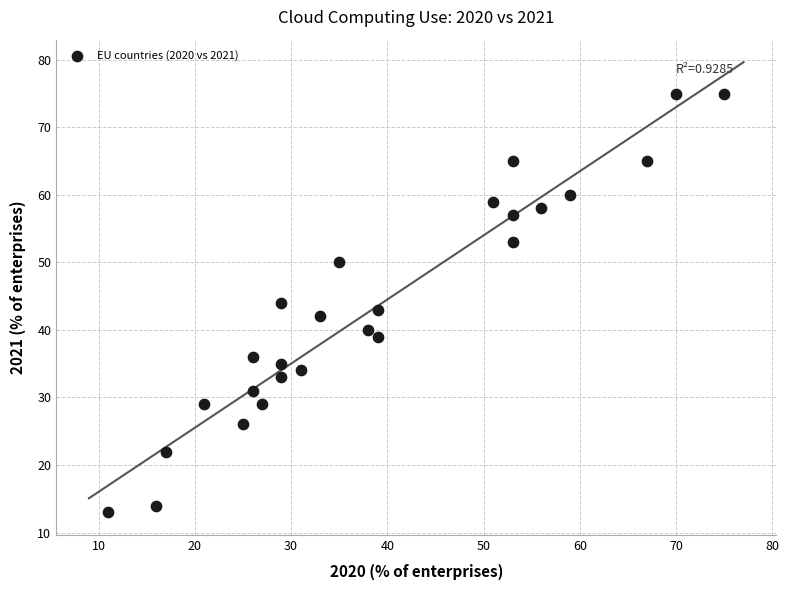

What is the range of X values (max minus min)?

64